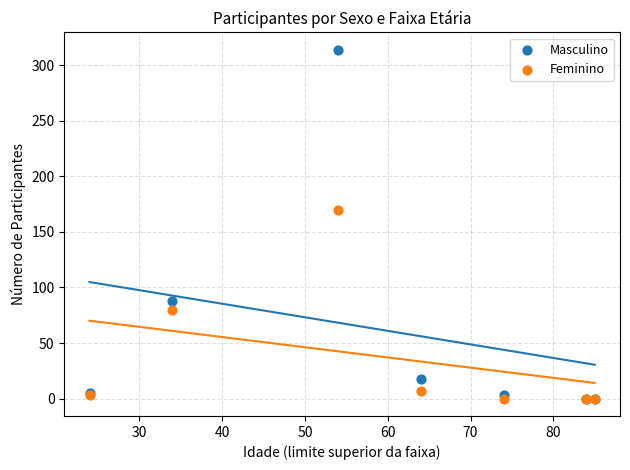

Across all series, what Y value is closest to 157?

170